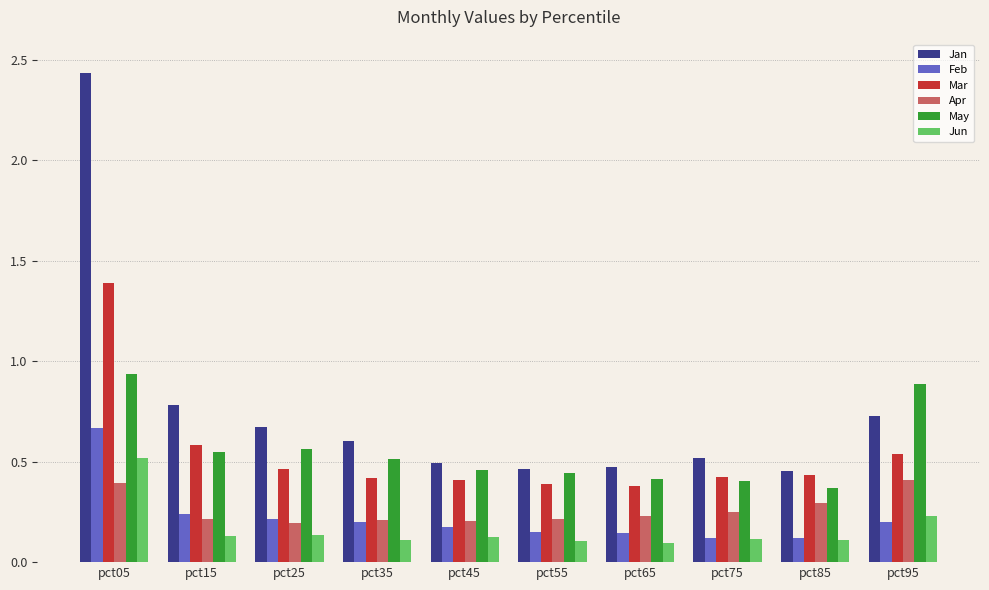

Rank the series by their maximum value, from lowest to highest.

Apr, Jun, Feb, May, Mar, Jan